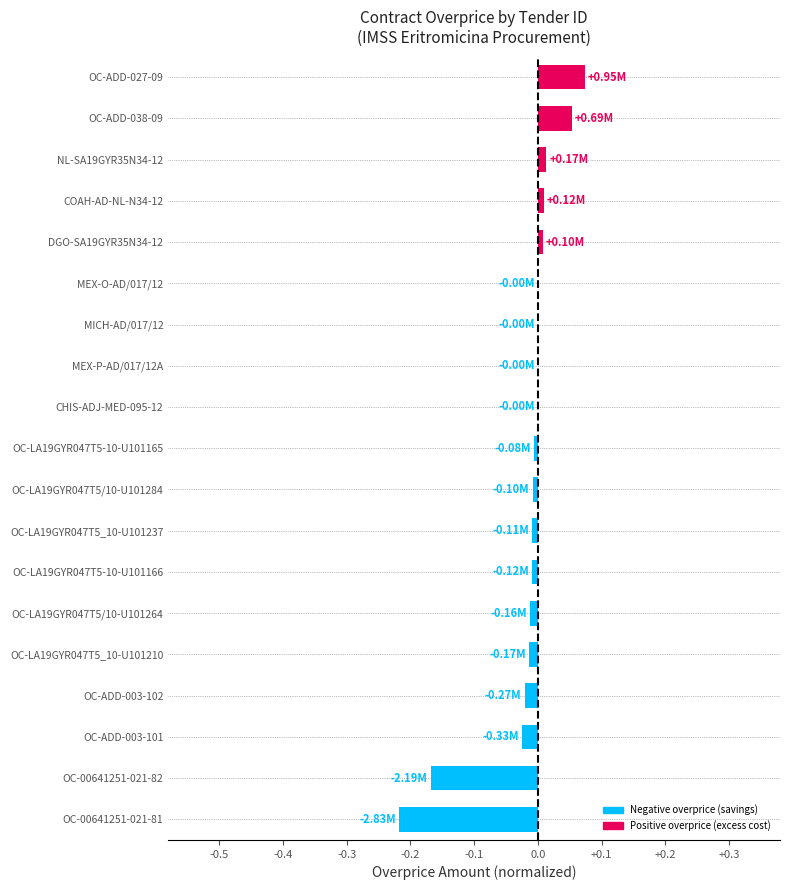

What is the sum of all values?

-0.3